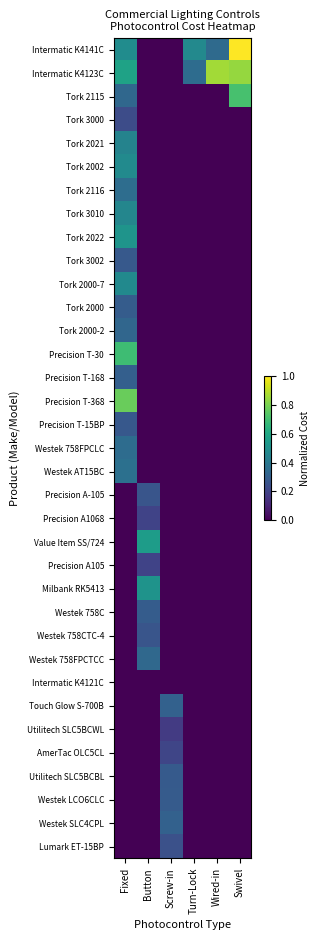

At which category is the sum across all series the highest?

Fixed